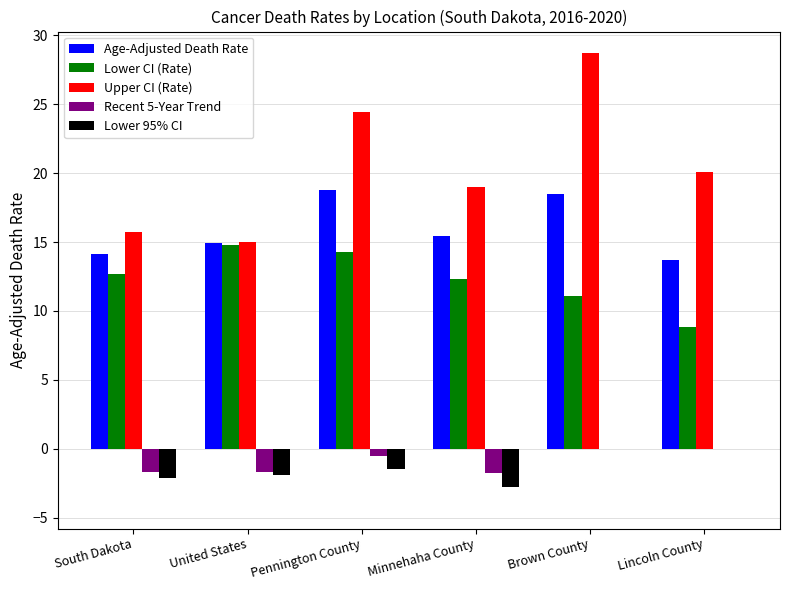

At which label is Lower CI (Rate) closest to 11?

Brown County